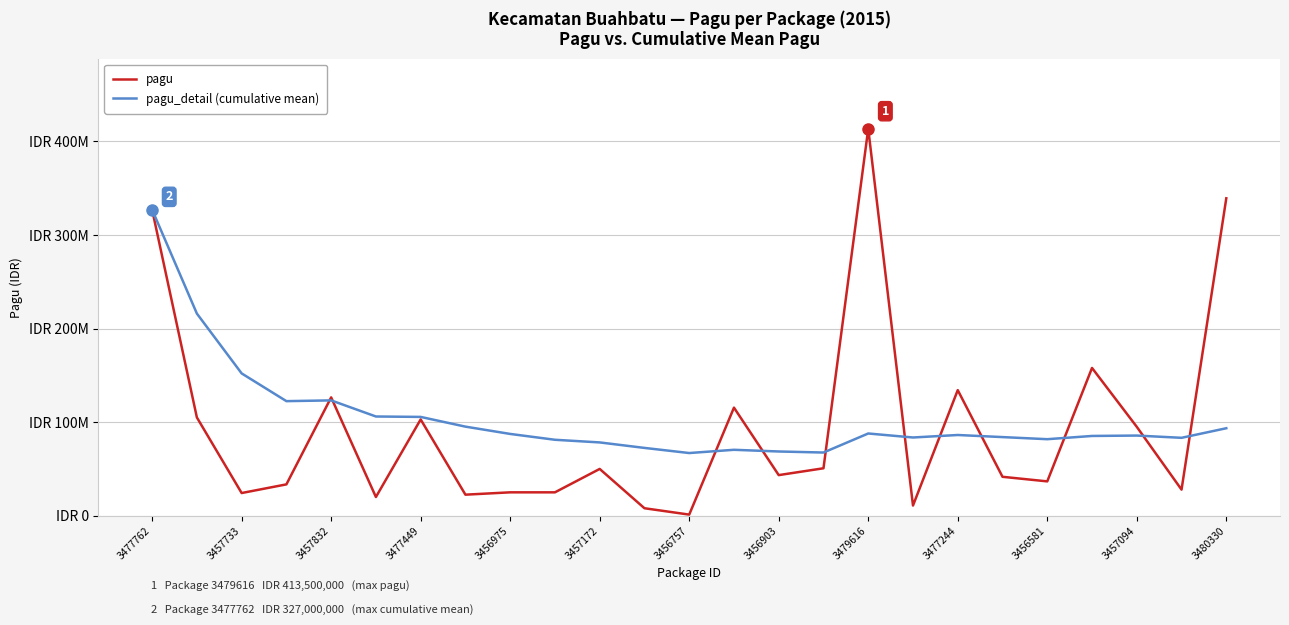

At which category is the sum across all series the highest?

3477762